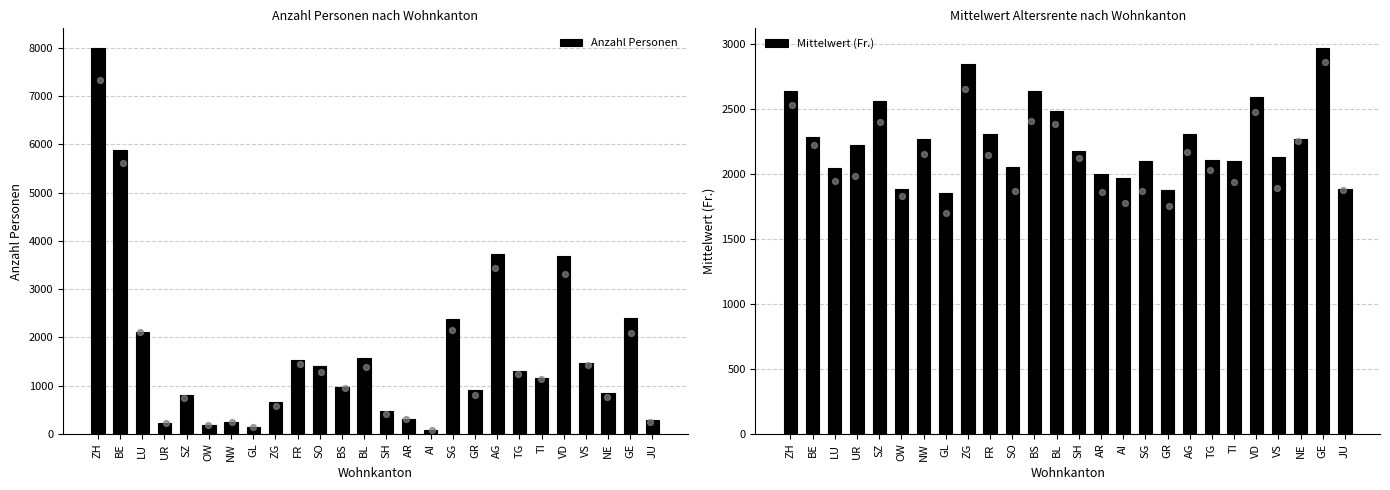

At which category is the sum across all series the highest?

ZH